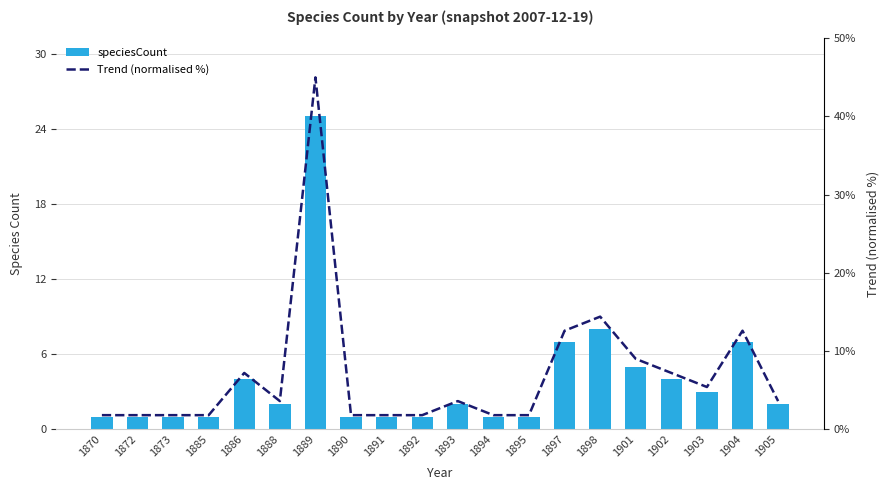

True or false: Trend (normalised %) has a value of 1.8 at 1870.

True